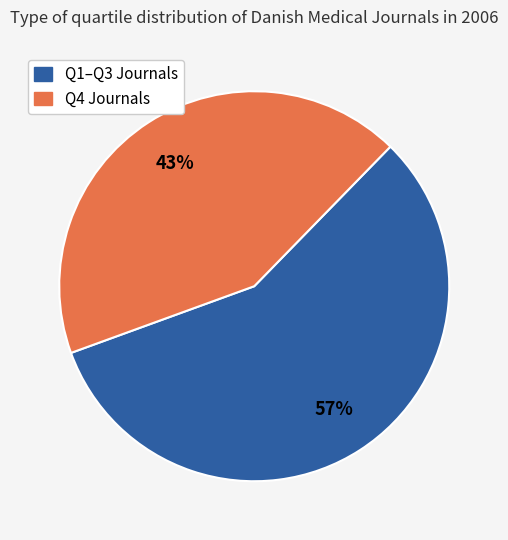

Is there any slice that represents more than half of the pie?

Yes